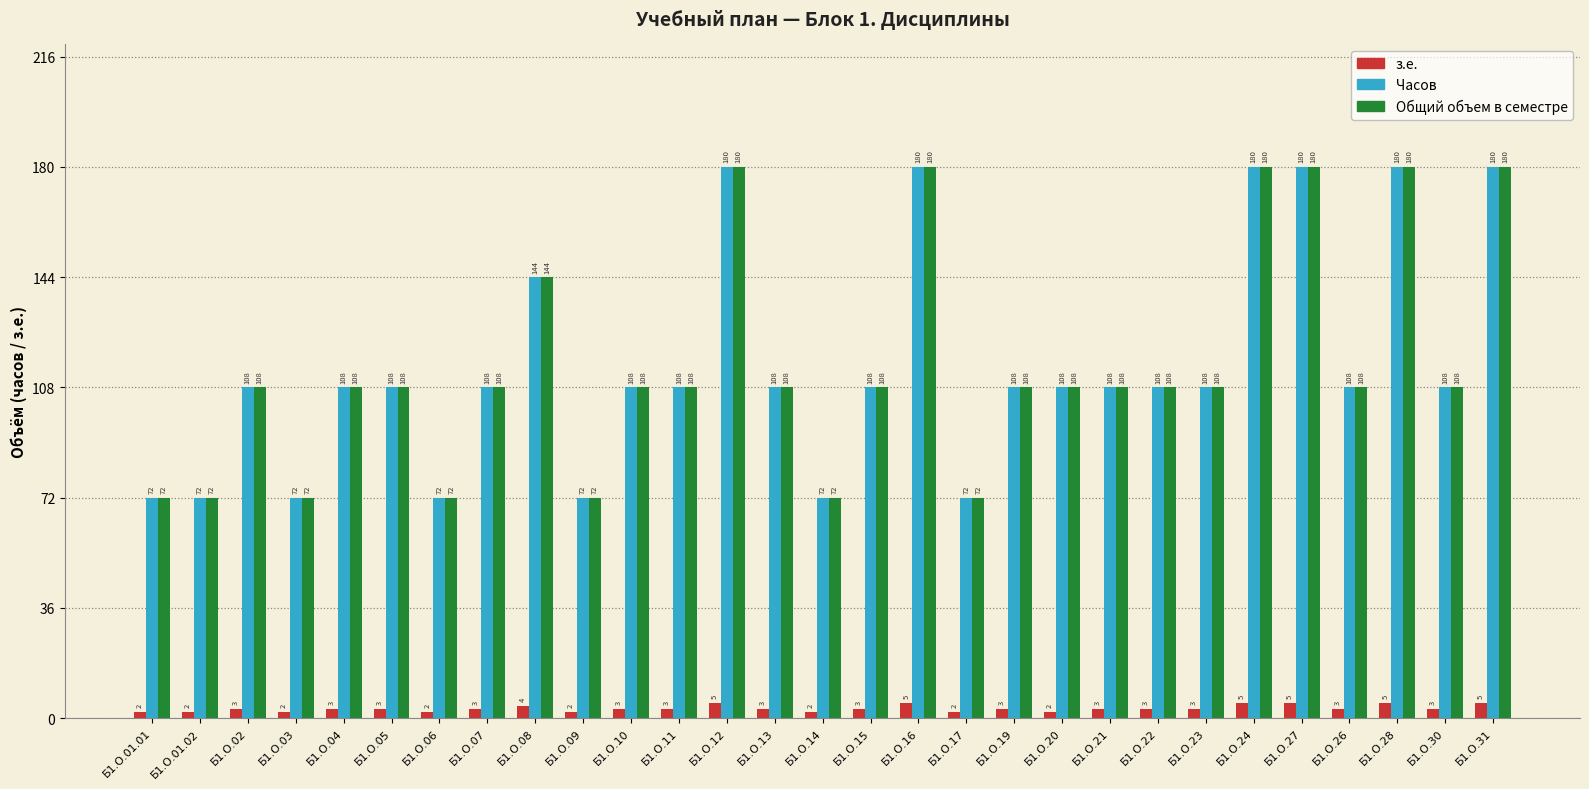

What is the total value across all series at Б1.О.31?

365